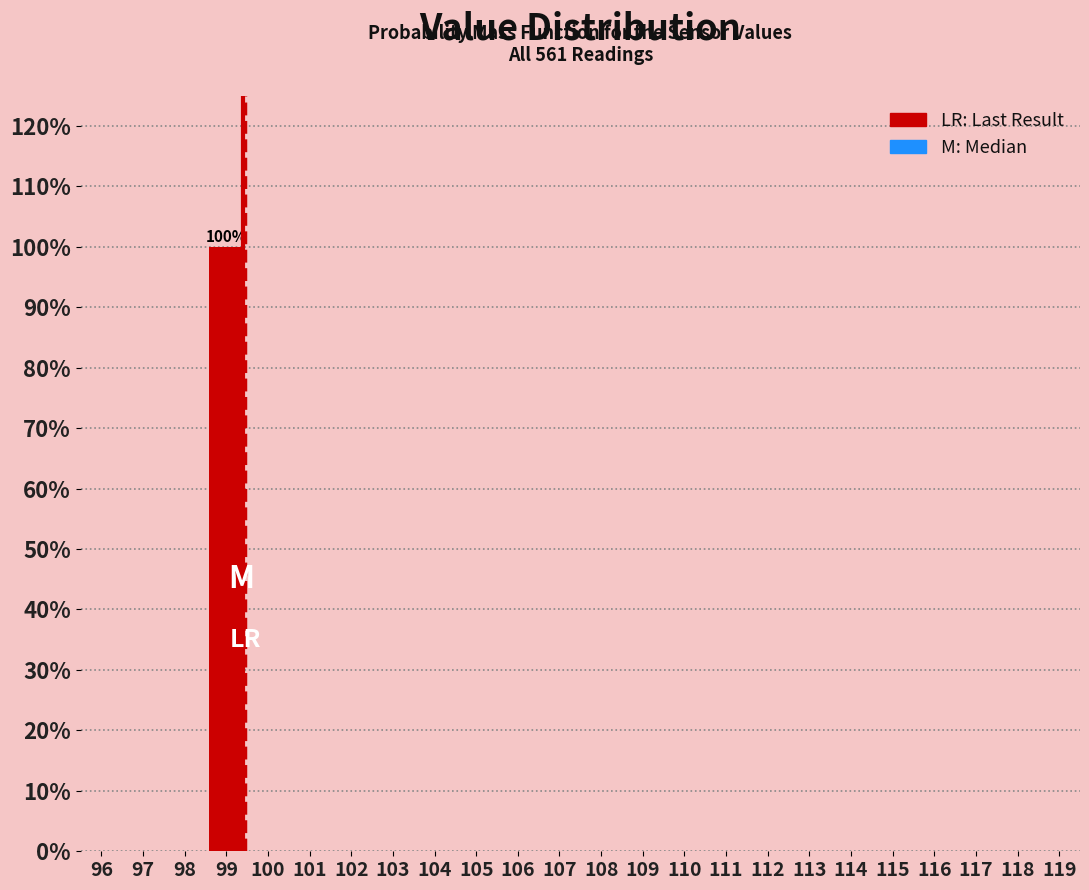

Reading left to right, what are all the values shown in this chart?

96=0	97=0	98=0	99=100	100=0	101=0	102=0	103=0	104=0	105=0	106=0	107=0	108=0	109=0	110=0	111=0	112=0	113=0	114=0	115=0	116=0	117=0	118=0	119=0